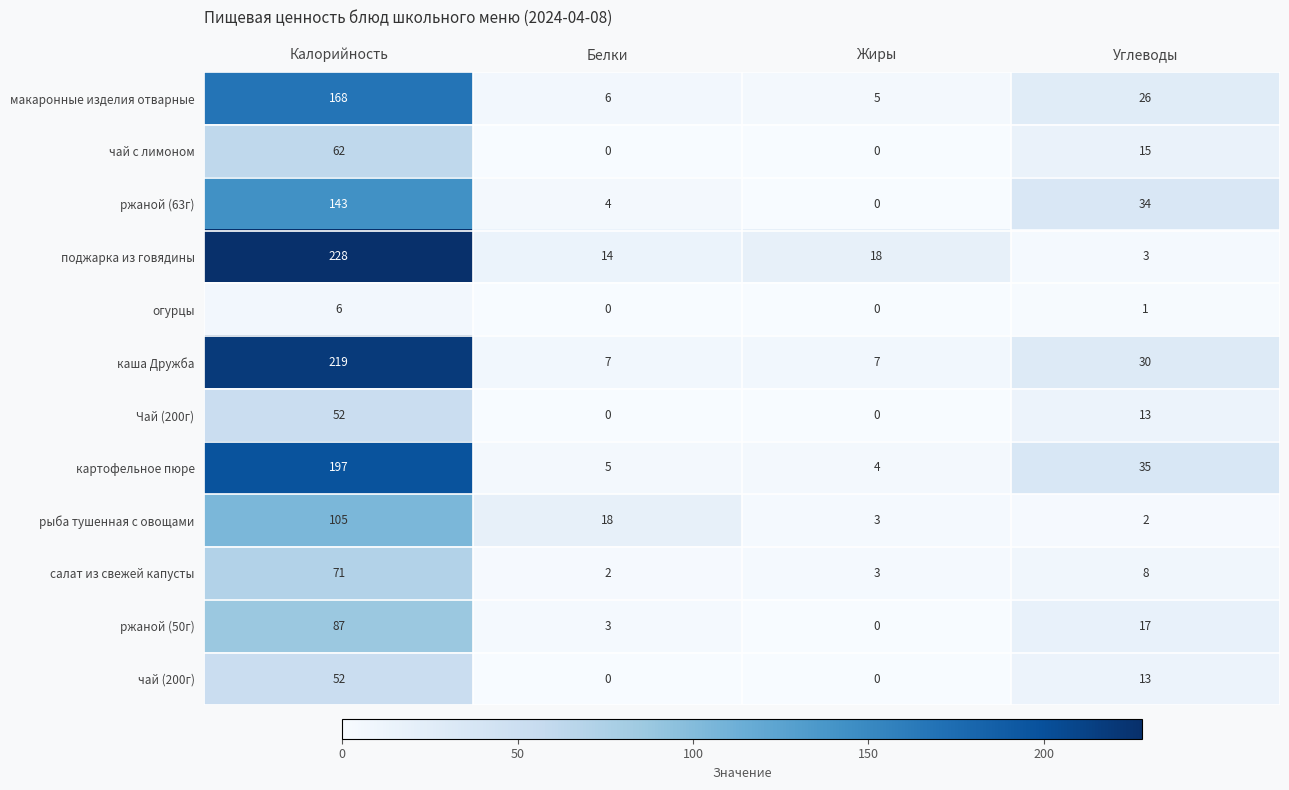

List the labels in order of ржаной (50г) value, smallest first.

Жиры, Белки, Углеводы, Калорийность